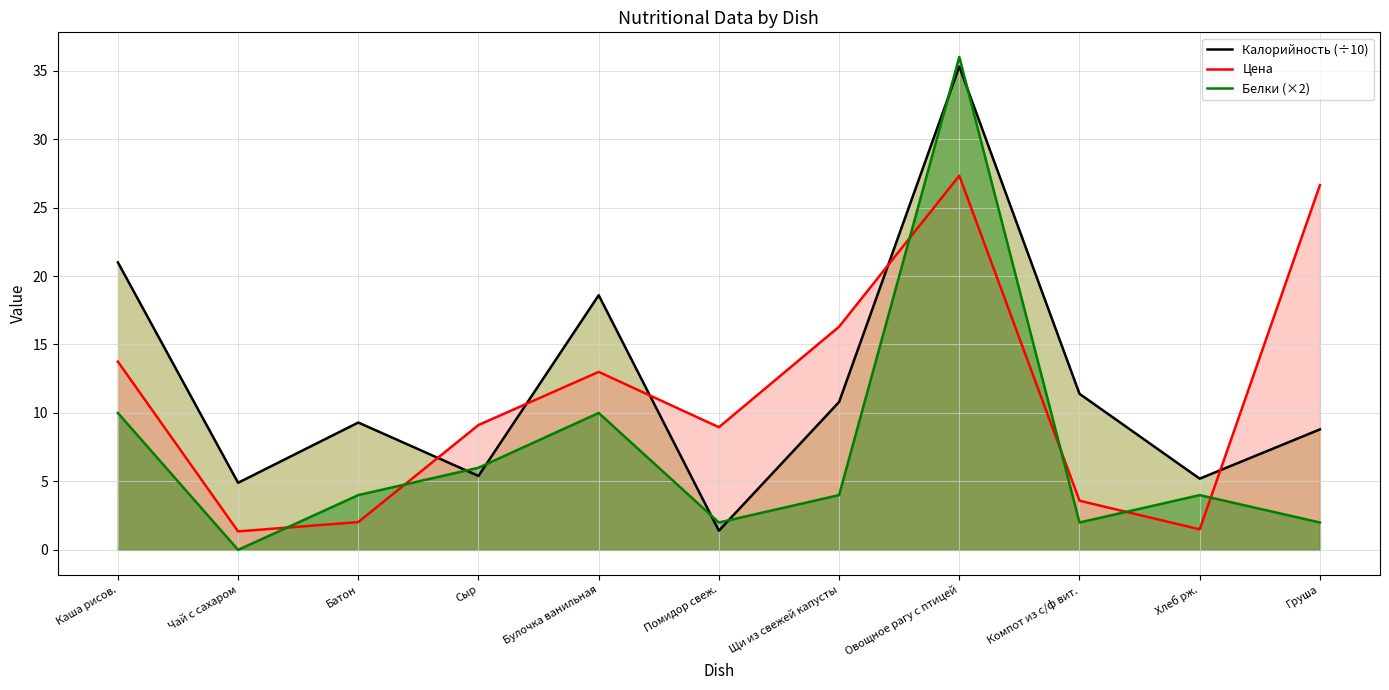

Reading right to left, list all the values displayed in this chart.

Калорийность (÷10): Груша=8.8	Хлеб рж.=5.2	Компот из с/ф вит.=11.4	Овощное рагу с птицей=35.3	Щи из свежей капусты=10.8	Помидор свеж.=1.4	Булочка ванильная=18.6	Сыр=5.4	Батон=9.3	Чай с сахаром=4.9	Каша рисов.=21.0
Цена: Груша=26.6	Хлеб рж.=1.5	Компот из с/ф вит.=3.6	Овощное рагу с птицей=27.3	Щи из свежей капусты=16.3	Помидор свеж.=9.0	Булочка ванильная=13.0	Сыр=9.1	Батон=2.0	Чай с сахаром=1.4	Каша рисов.=13.8
Белки (×2): Груша=2.0	Хлеб рж.=4.0	Компот из с/ф вит.=2.0	Овощное рагу с птицей=36.0	Щи из свежей капусты=4.0	Помидор свеж.=2.0	Булочка ванильная=10.0	Сыр=6.0	Батон=4.0	Чай с сахаром=0.0	Каша рисов.=10.0